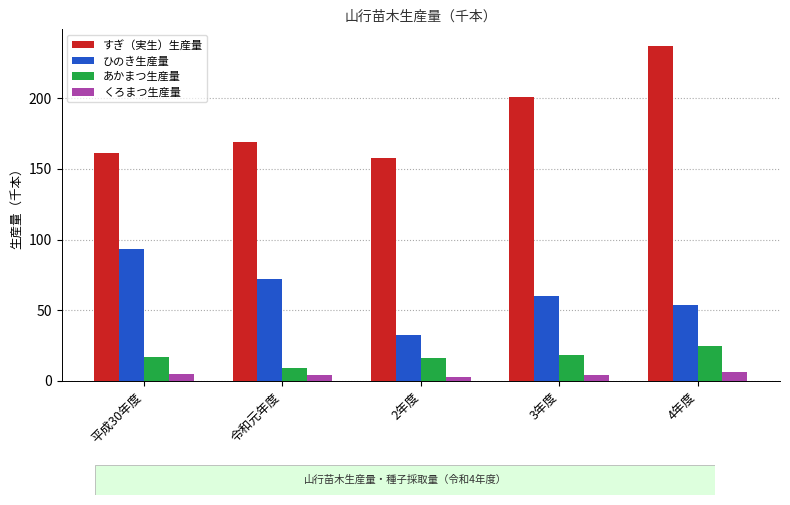

The value of あかまつ生産量 at 平成30年度 is 4.7. True or false?

False